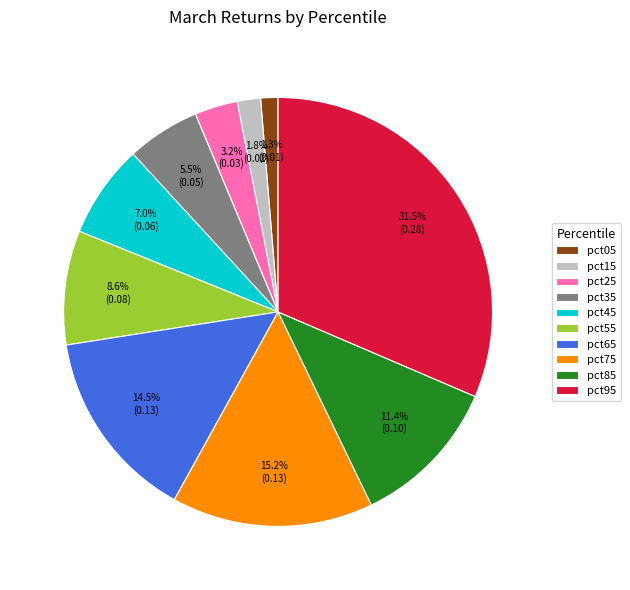

What percentage is NOT represented by pct05?

98.7%